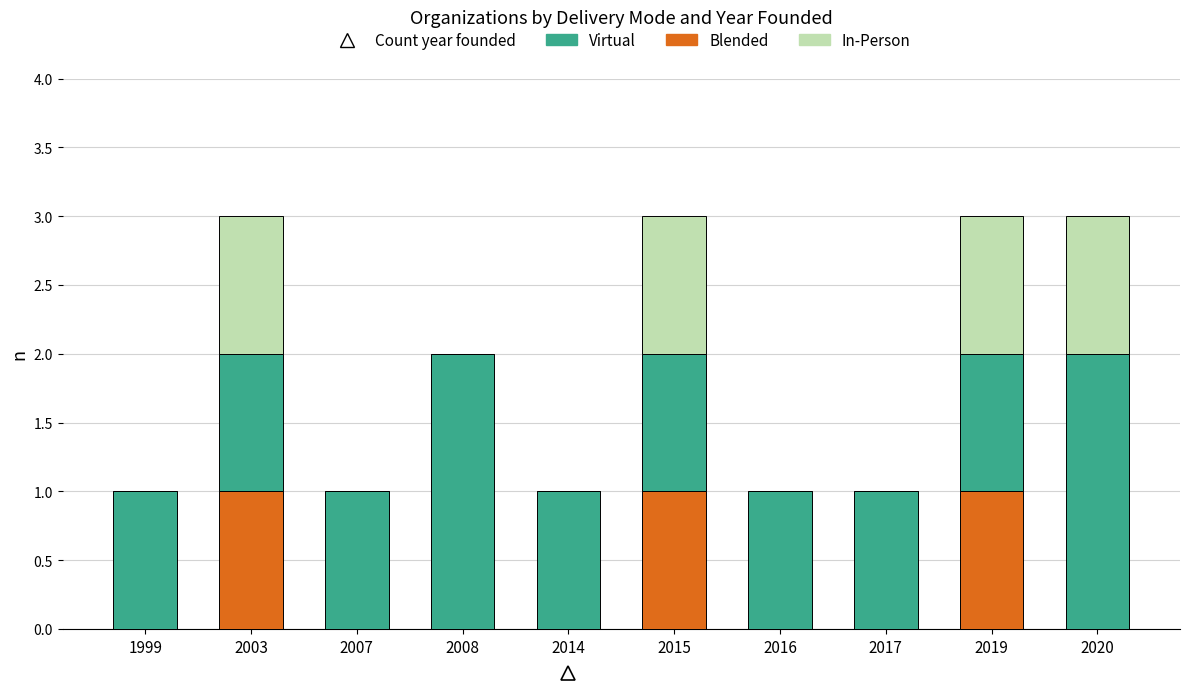

True or false: Blended has a value of 0 at 2008.

True